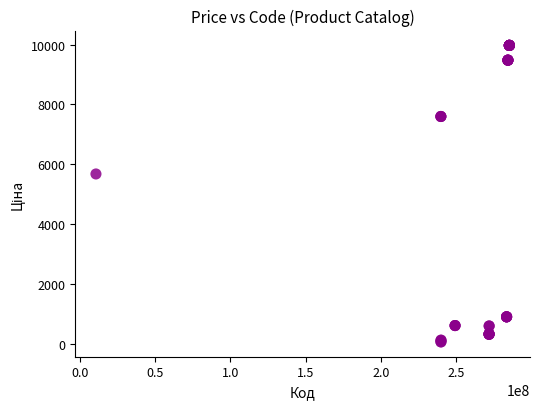

What Y value in the scatter plot is closest to 5016?

5673.8